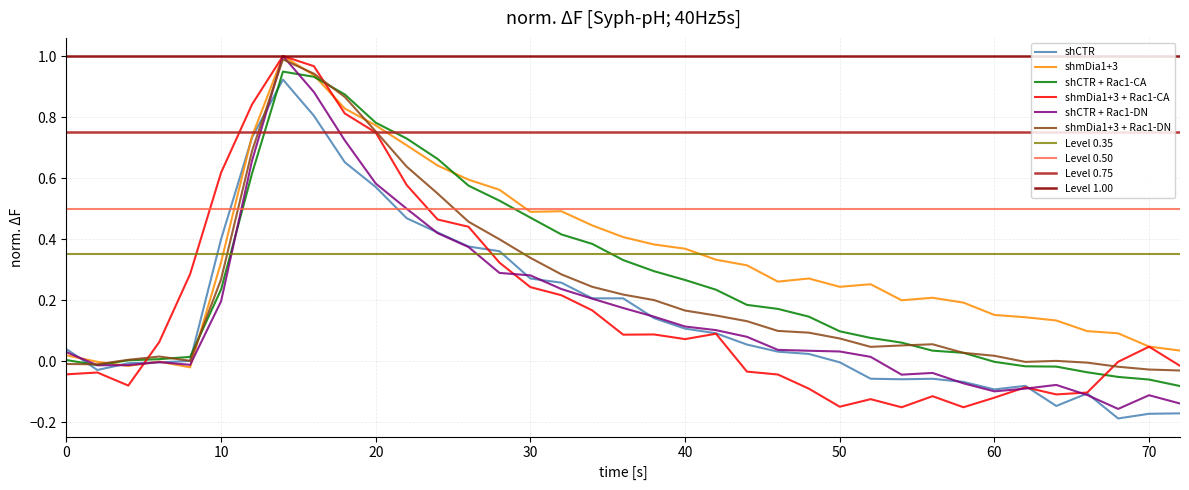

Which series ends up on top after the final intersection of shCTR and shCTR + Rac1-DN?

shCTR + Rac1-DN